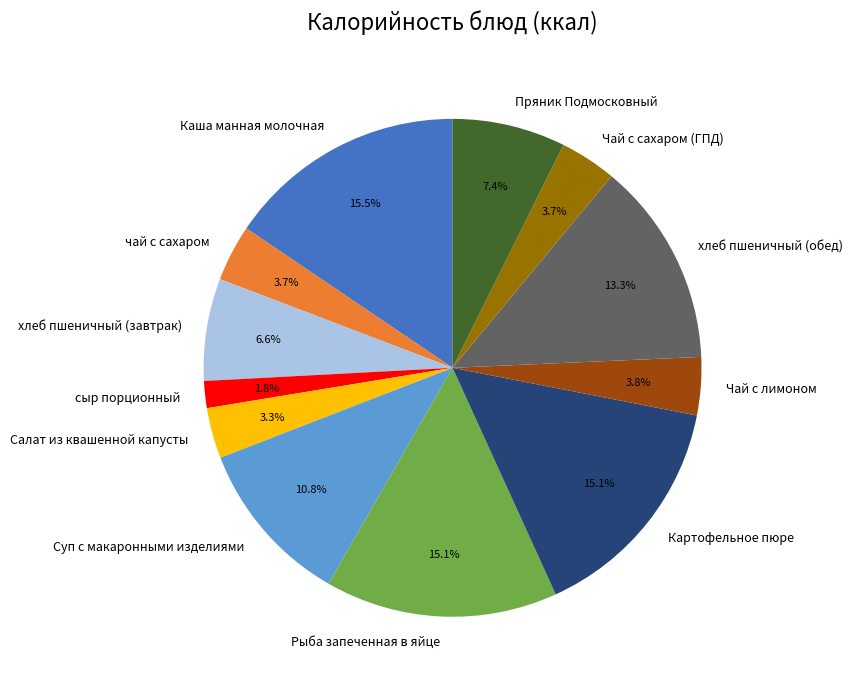

True or false: Каша манная молочная accounts for 25% of the total.

False